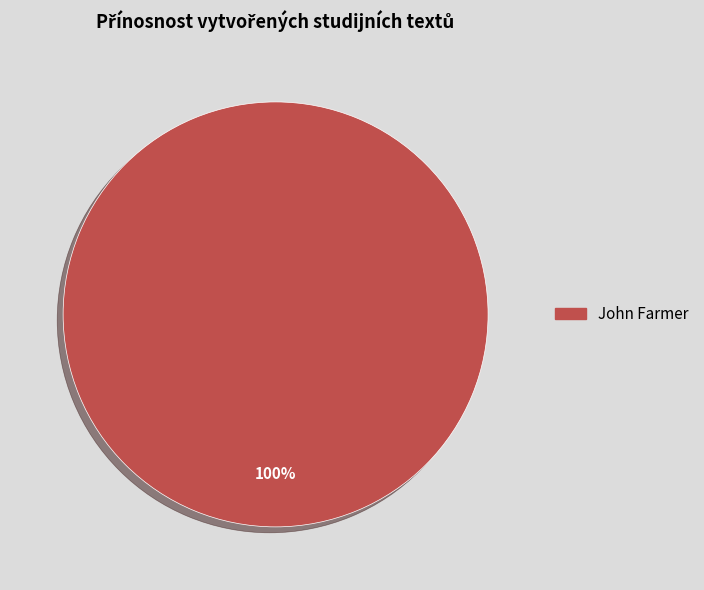

Rank the categories by value from lowest to highest.

John Farmer